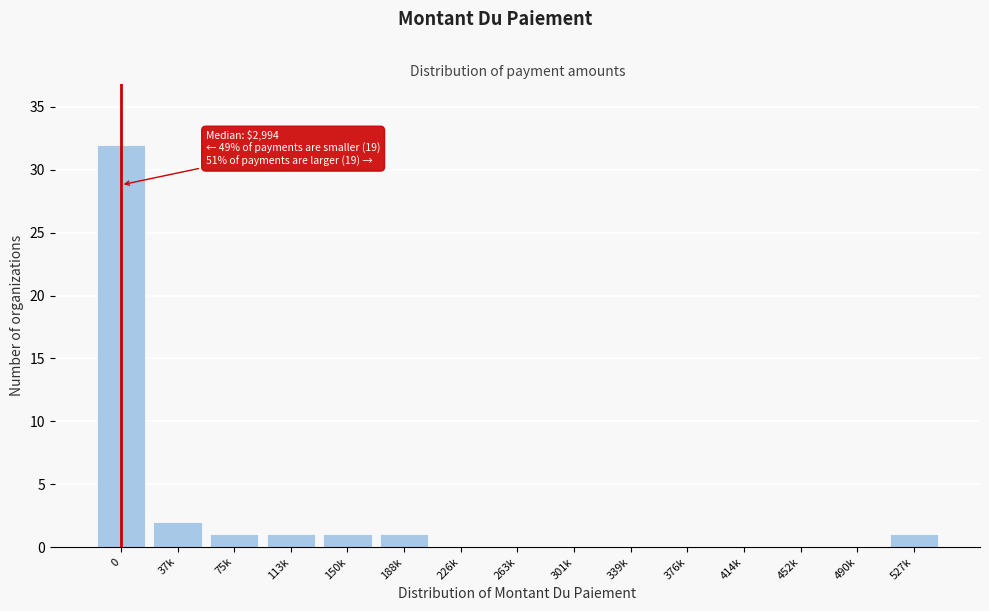

Reading right to left, transcribe all the data shown in this chart.

527k=1	490k=0	452k=0	414k=0	376k=0	339k=0	301k=0	263k=0	226k=0	188k=1	150k=1	113k=1	75k=1	37k=2	0=32